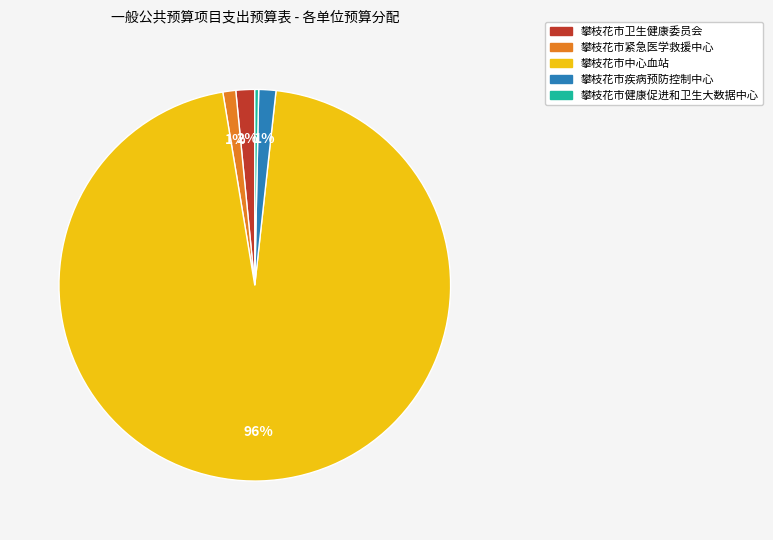

To the nearest percent, what portion does 攀枝花市紧急医学救援中心 represent?

1%